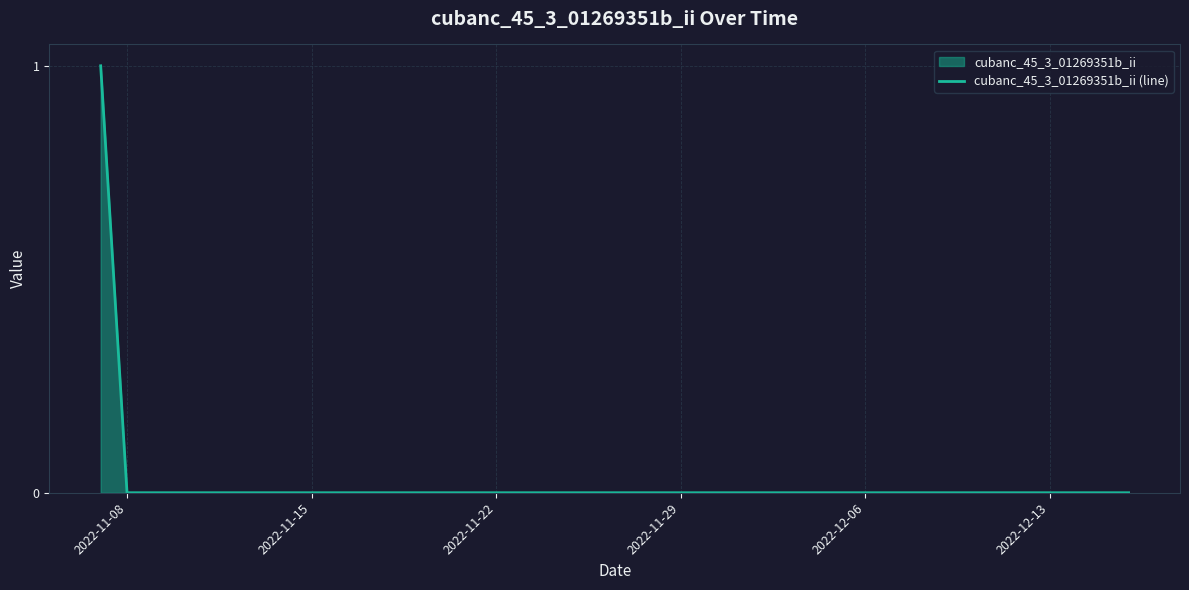

Is it true that the value at 2022-11-29 is 0?

True